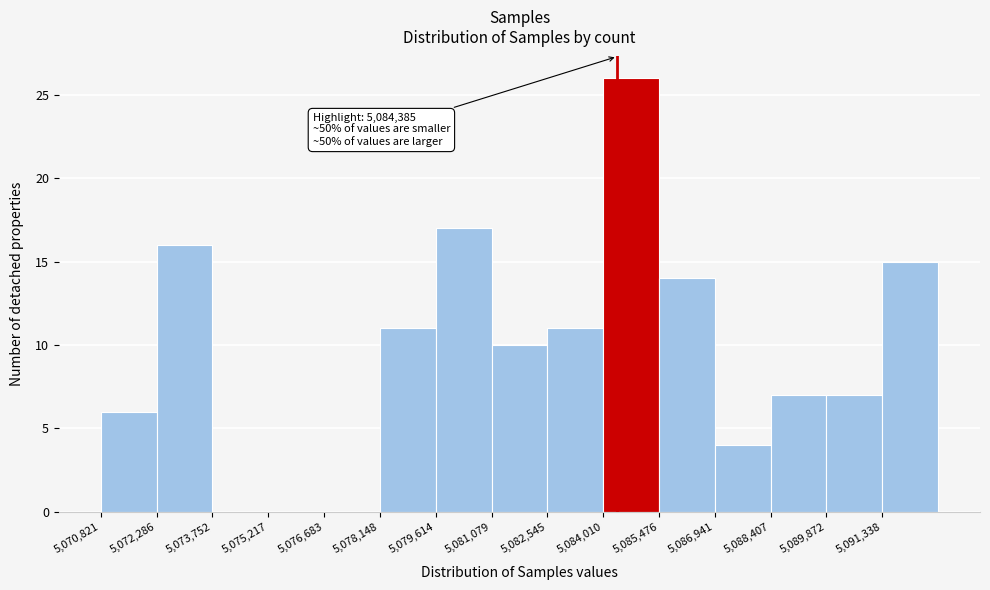

Which range on the x-axis has the tallest bar?

5084000 to 5085400